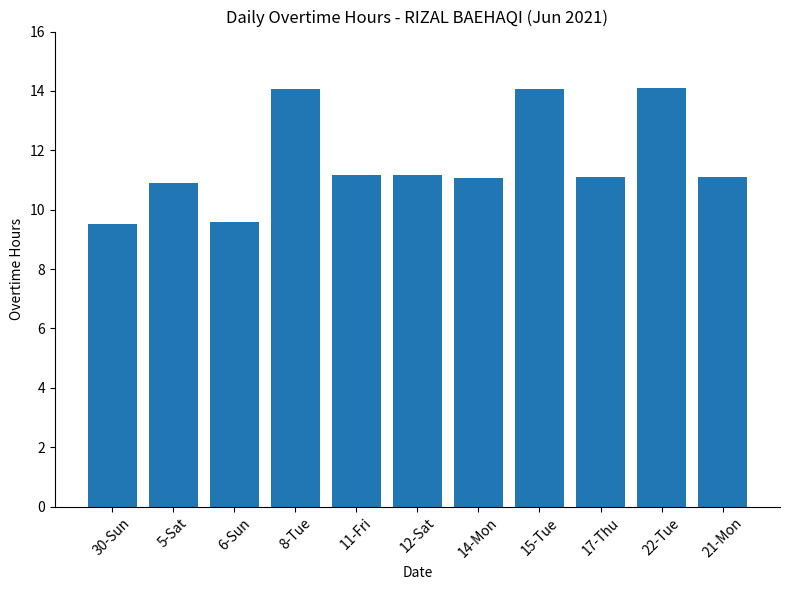

What is the label of the 3rd bar from the right?

17-Thu